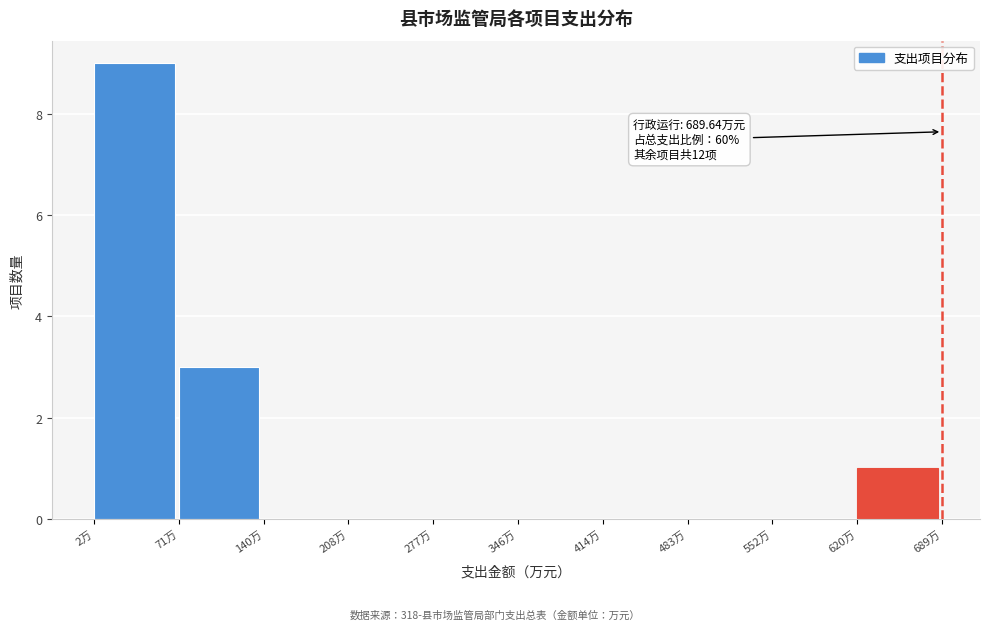

Which range on the x-axis has the tallest bar?

0 to 70